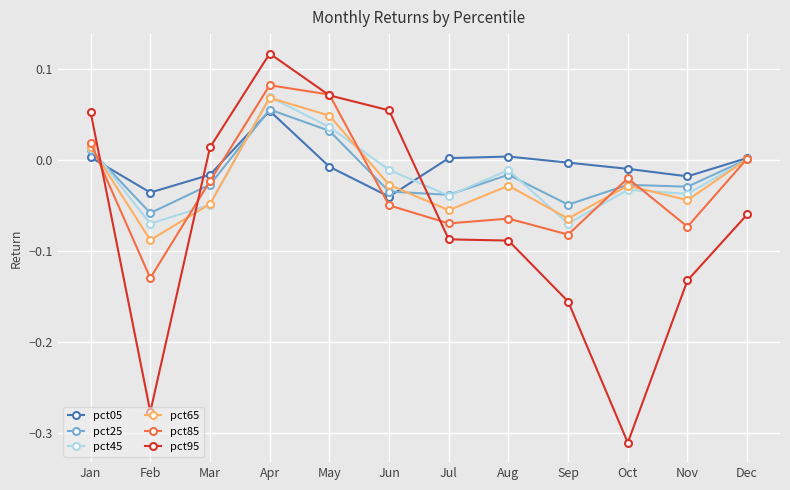

At which label does pct05 reach its peak?

Apr